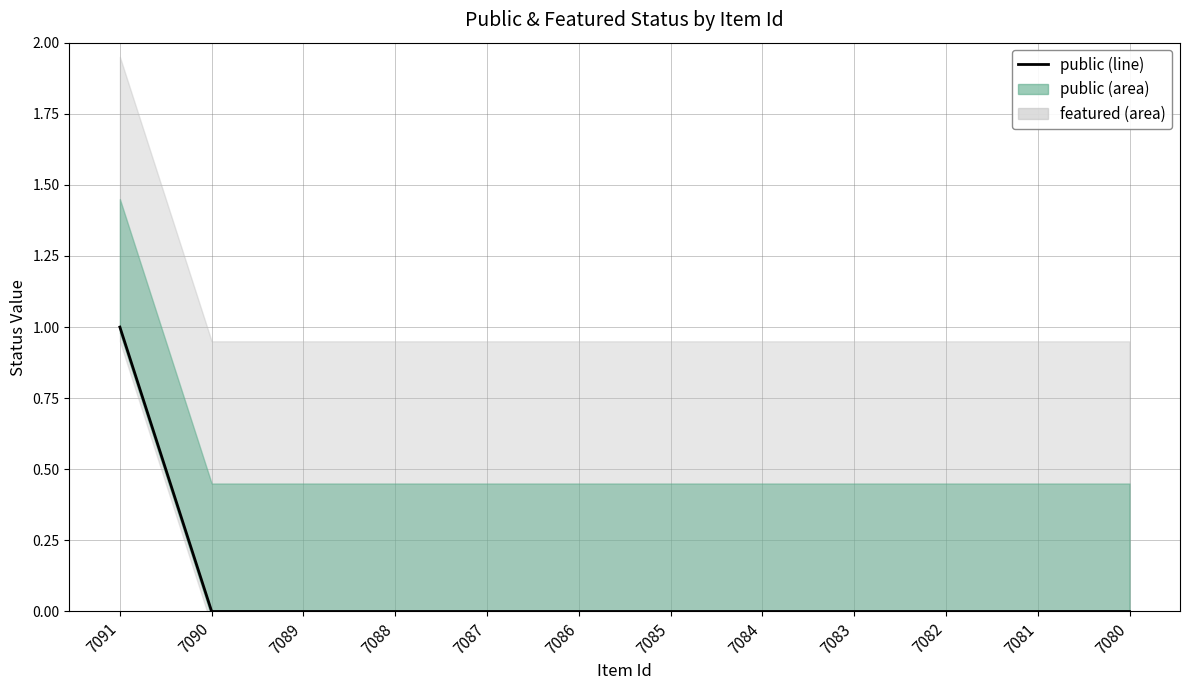

List the labels in order of value, smallest first.

7090, 7089, 7088, 7087, 7086, 7085, 7084, 7083, 7082, 7081, 7080, 7091